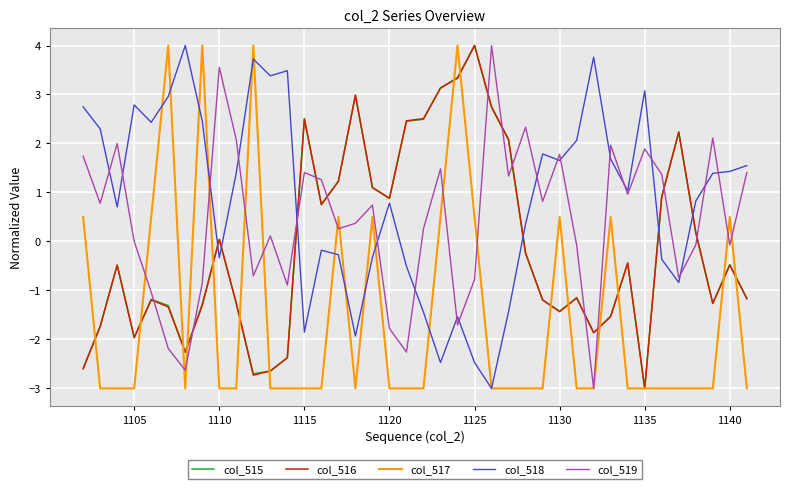

Which series has the largest total across all categories?

col_518